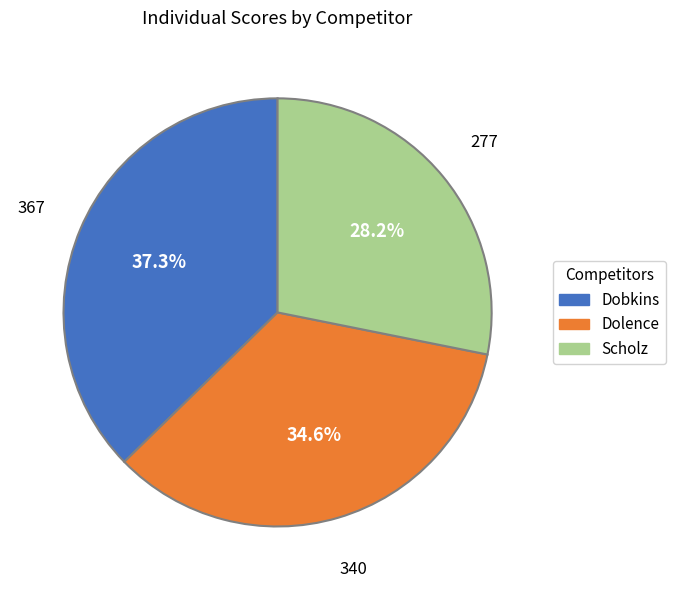

How many segments does this pie chart have?

3